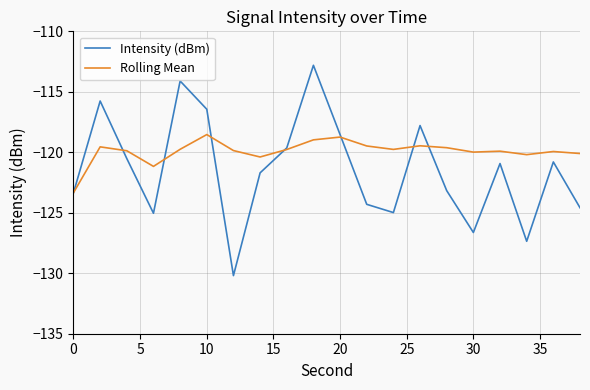

Which series has the widest spread of values?

Intensity (dBm)